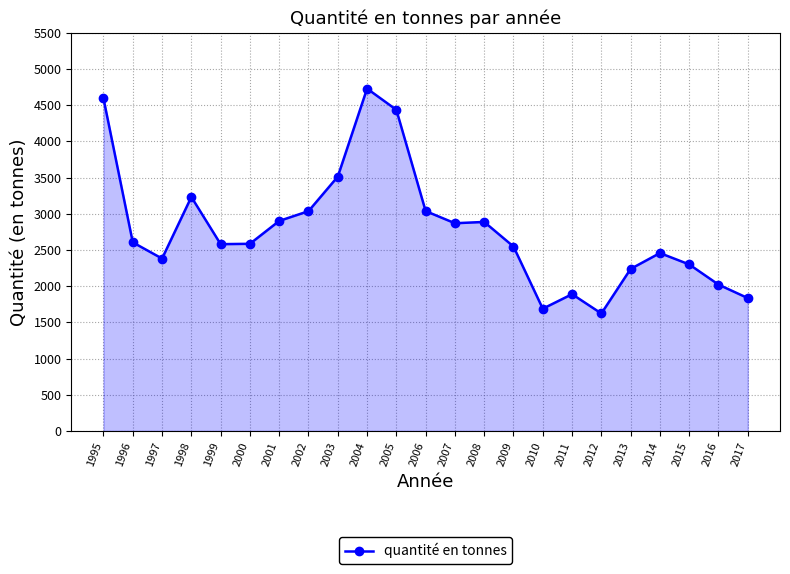

What is the value of the 14th point from the left?

2887